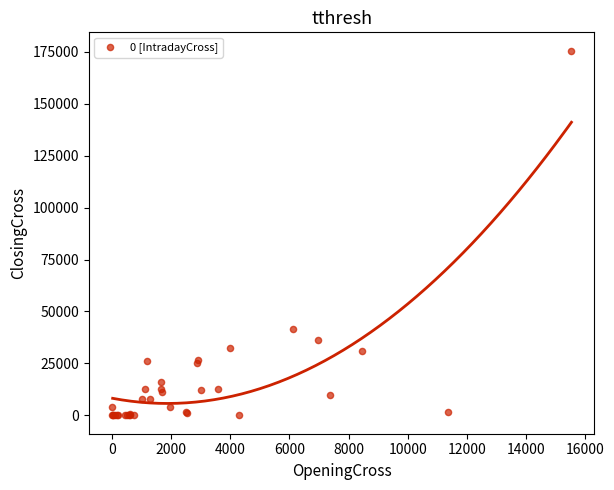

What Y value in the scatter plot is closest to 87732?

41696